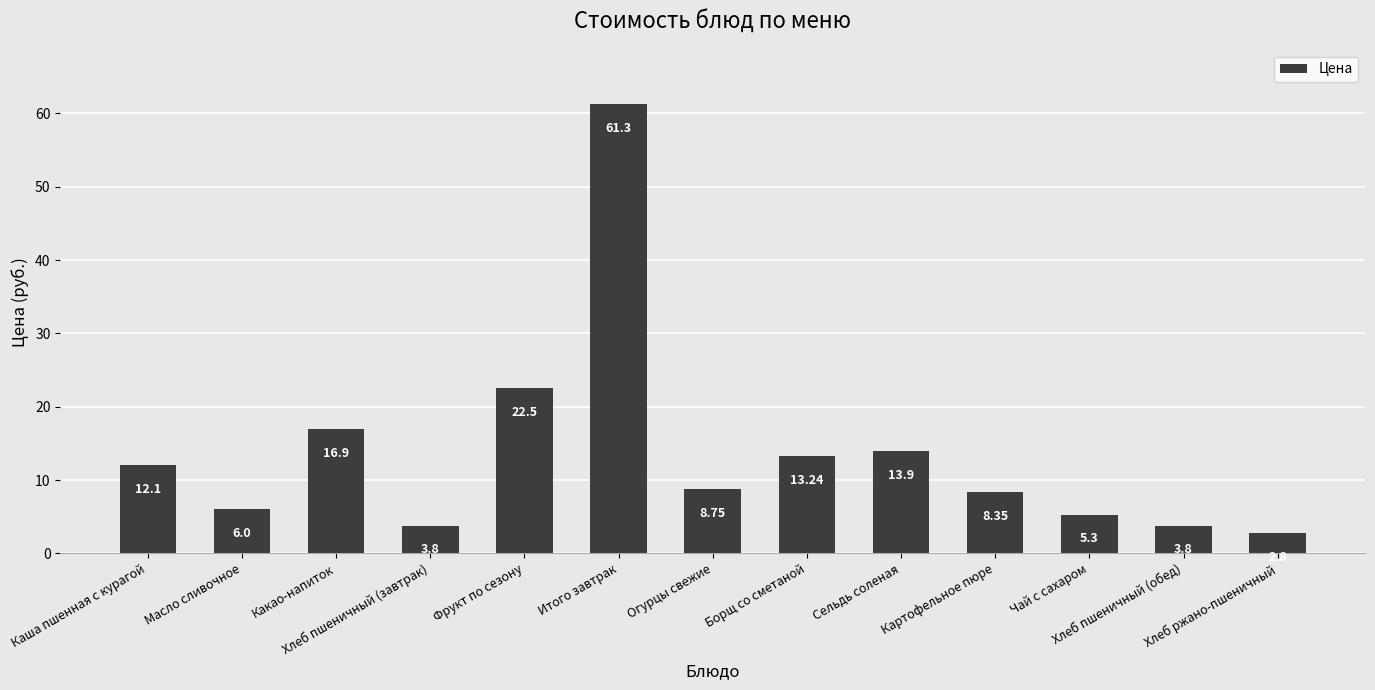

How many distinct data groups are displayed?

1